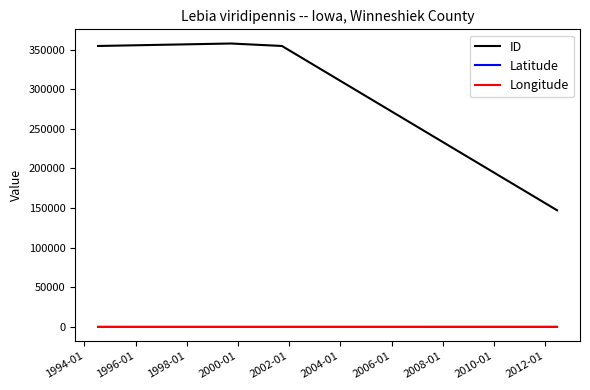

What is the average value of the ID series?

303641.8